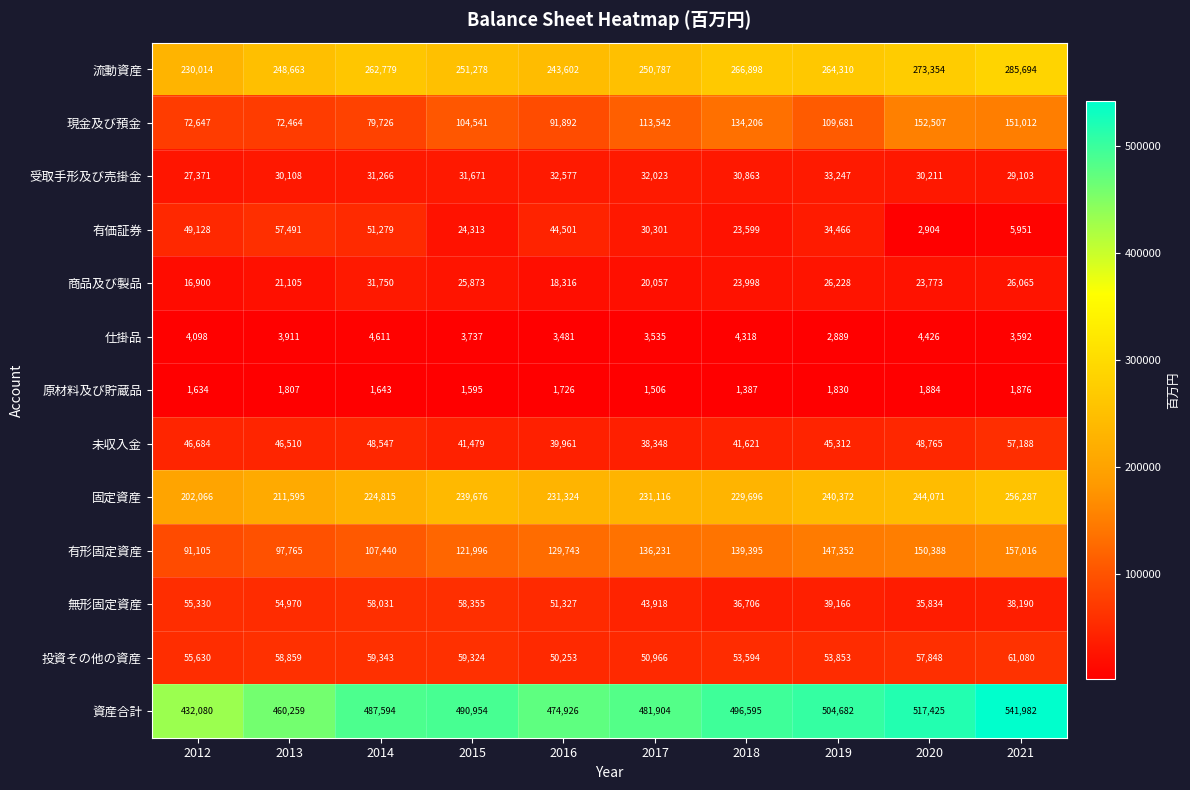

What is the spread (max minus min) of values at 2020?

515541